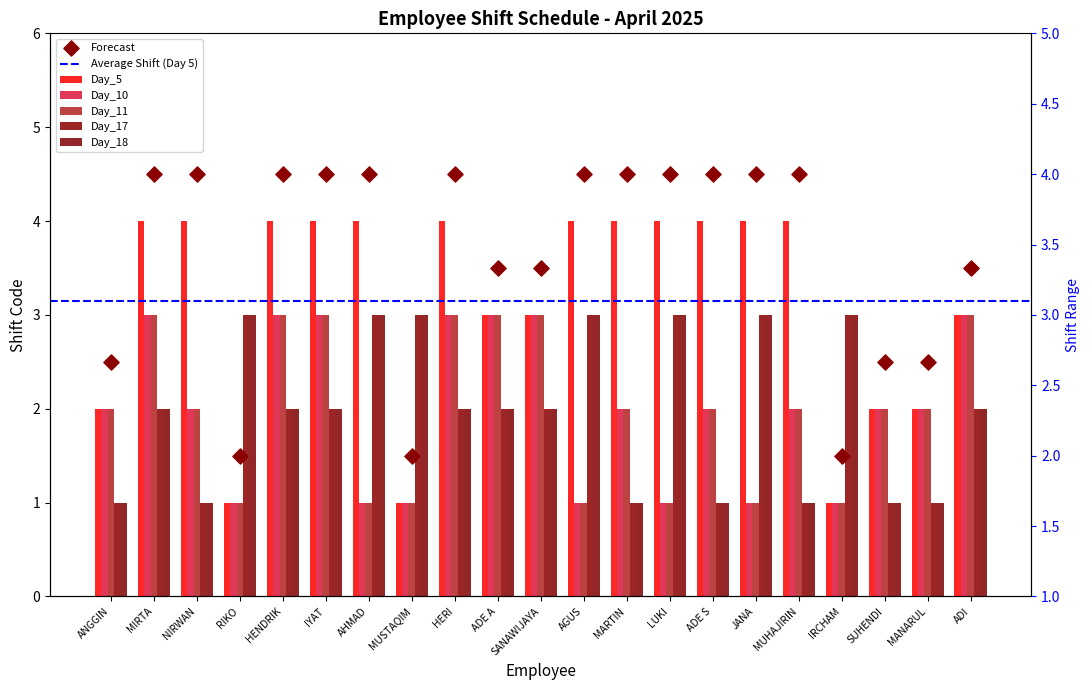

At which category is the sum across all series the highest?

MIRTA